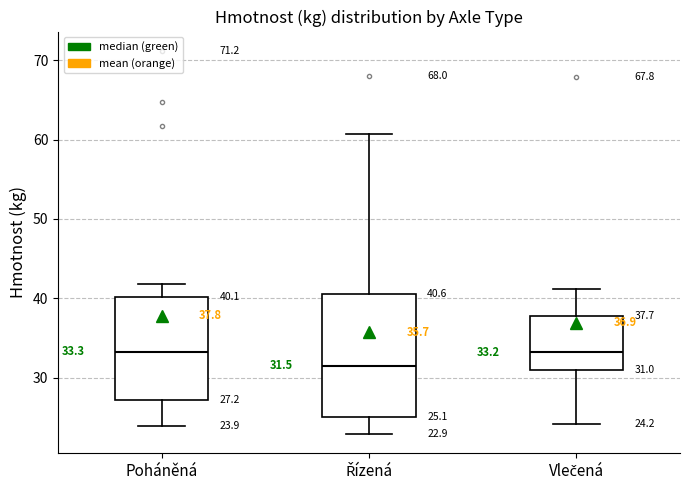

Comparing the boxes themselves (not the whiskers), which one is the tallest?

Řízená